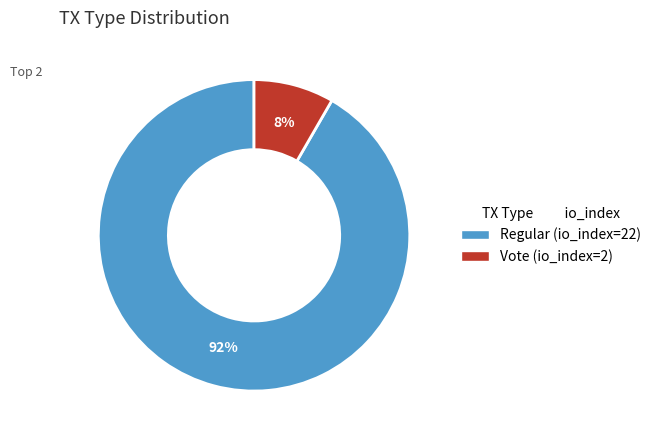

True or false: Vote accounts for 8% of the total.

True